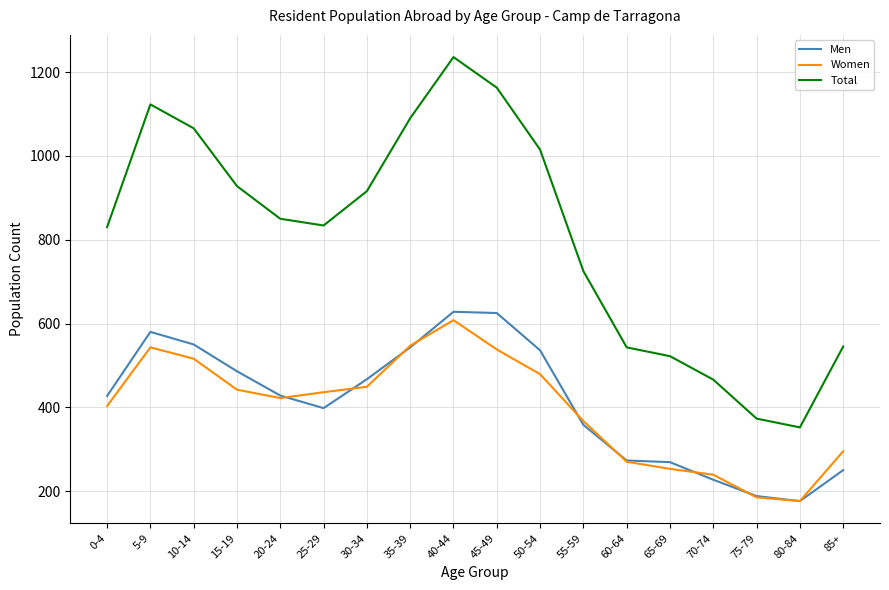

How many lines are shown in the chart?

3